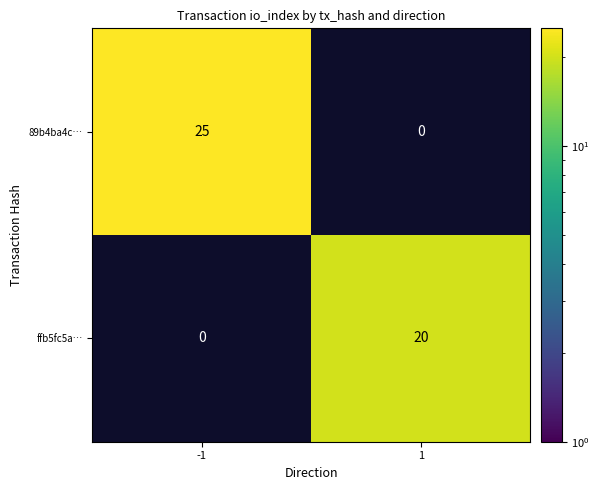

The value of ffb5fc5a… at 1 is 20. True or false?

True